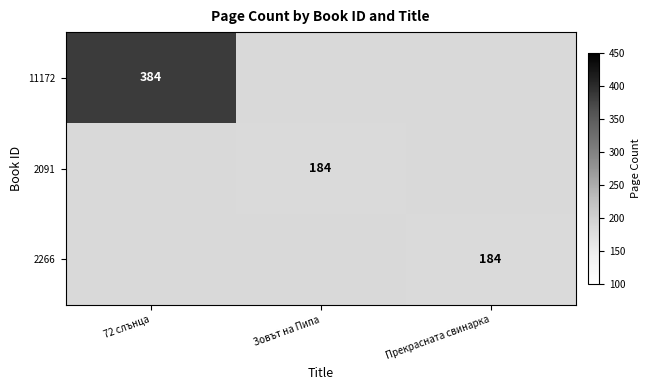

True or false: 11172 has a value of 219.8 at 72 слънца.

False